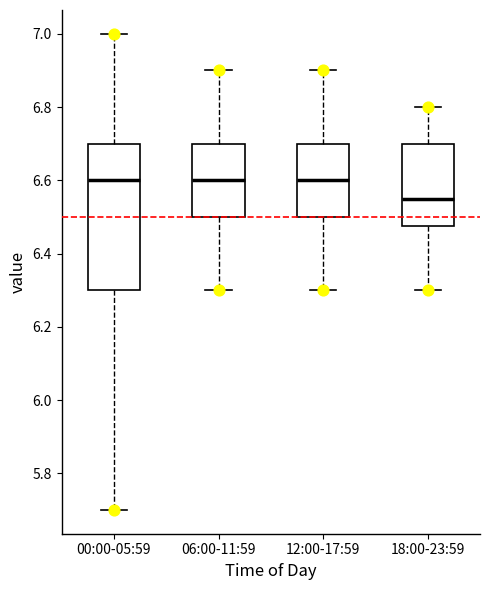

Reading left to right, read every box against the y-axis: the position of its median line, the range the box covers, and the ends of its whiskers. The values are not printed on the chart, so give them approximately, as read against the axis.

00:00-05:59: median 6.60, box 6.30 to 6.70, whiskers 5.70 to 7.00
06:00-11:59: median 6.60, box 6.50 to 6.70, whiskers 6.30 to 6.90
12:00-17:59: median 6.60, box 6.50 to 6.70, whiskers 6.30 to 6.90
18:00-23:59: median 6.56, box 6.48 to 6.70, whiskers 6.30 to 6.80